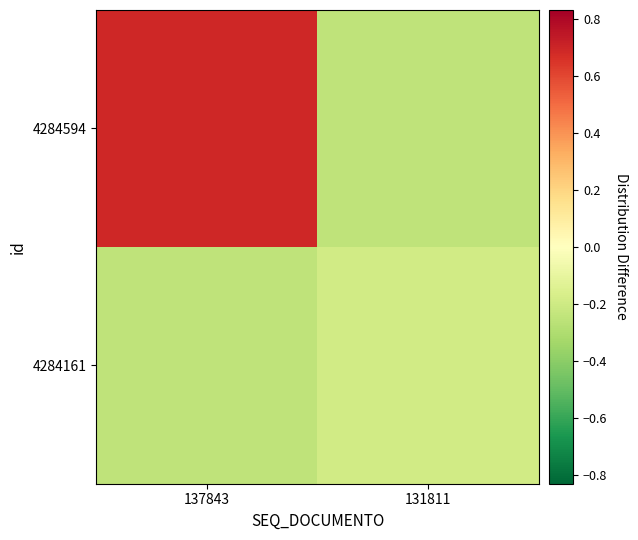

Reading left to right, extract all data points from this chart.

4284594: 137843=0.7	131811=-0.2
4284161: 137843=-0.2	131811=-0.2